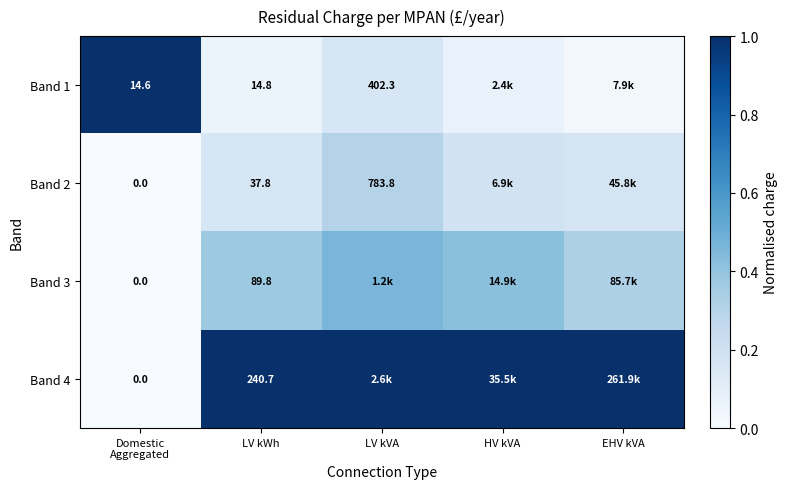

The Band 2 series shows 0.2 at HV kVA. True or false?

True